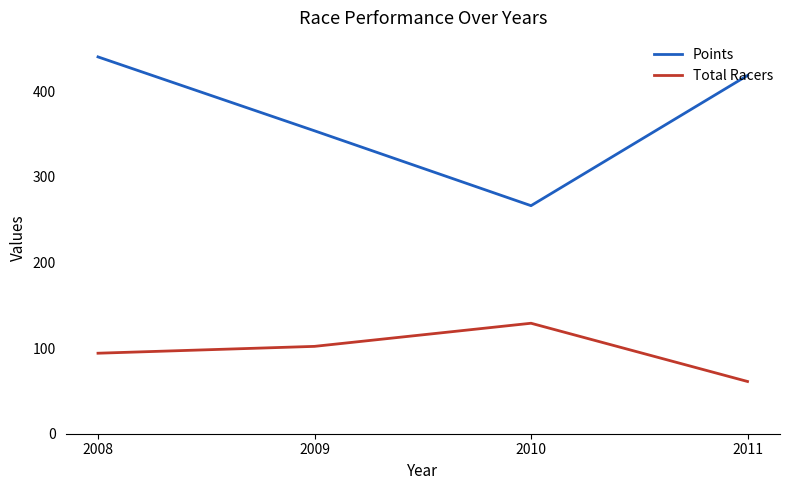

Reading right to left, transcribe all the data shown in this chart.

Points: 2011=418.4	2010=266.3	2009=353.7	2008=440.0
Total Racers: 2011=61.0	2010=129.0	2009=102.0	2008=94.0